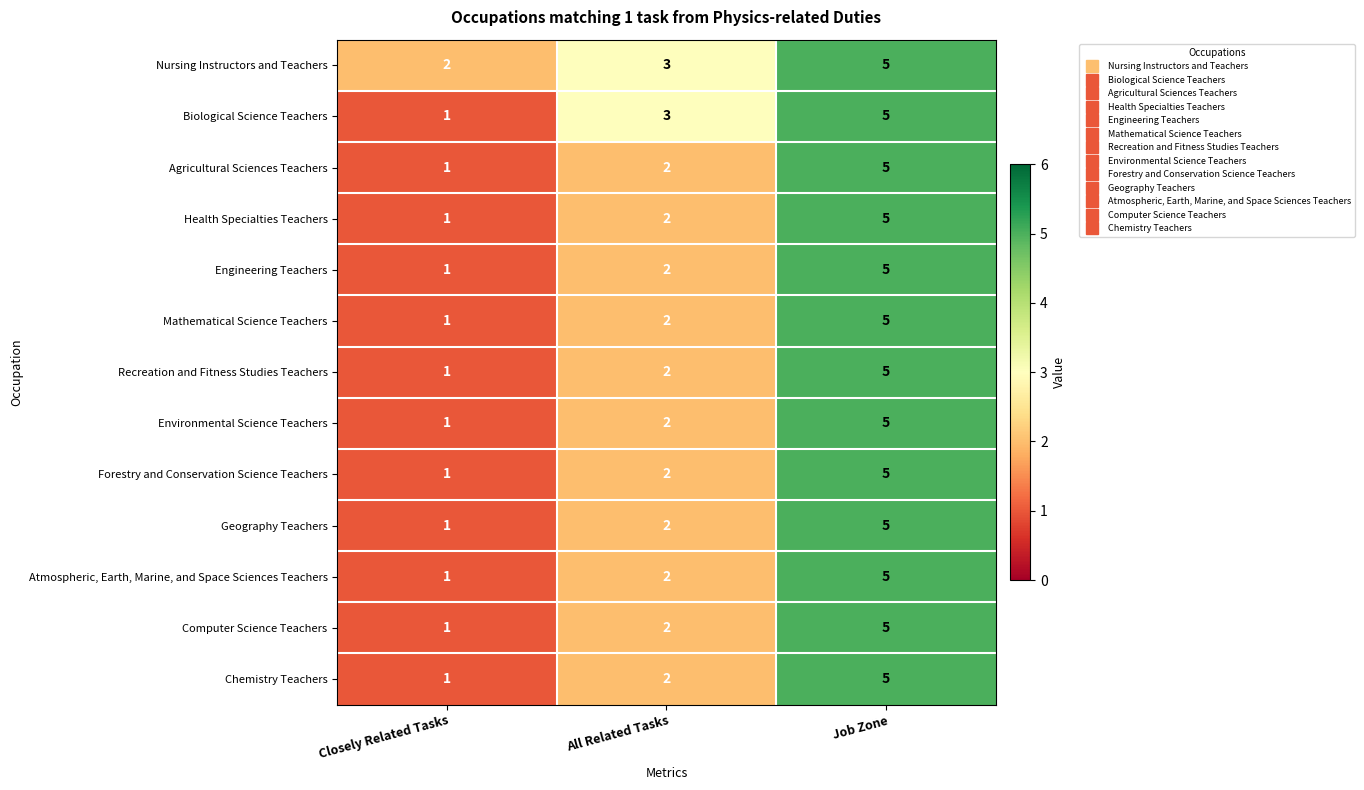

What is the sum of all Agricultural Sciences Teachers values?

8